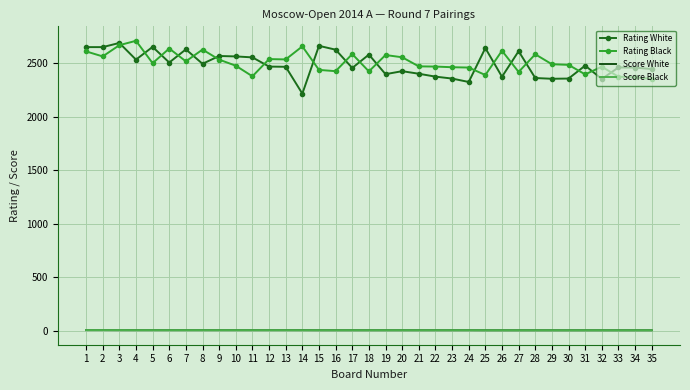

Is the value of Score Black at 25 greater than the value of Rating White at 17?

No